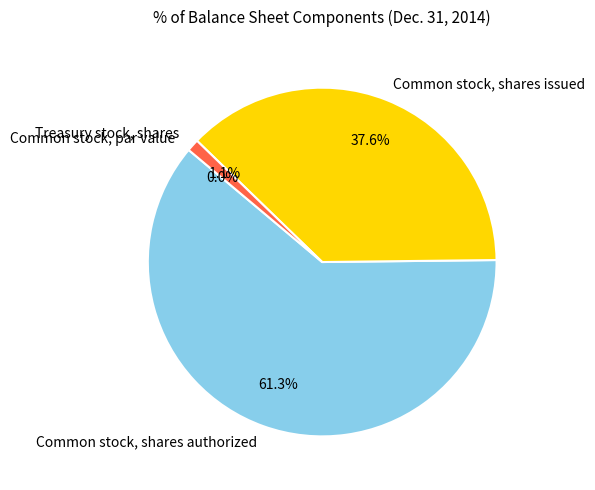

The Common stock, shares issued slice represents 38% of the pie. True or false?

True